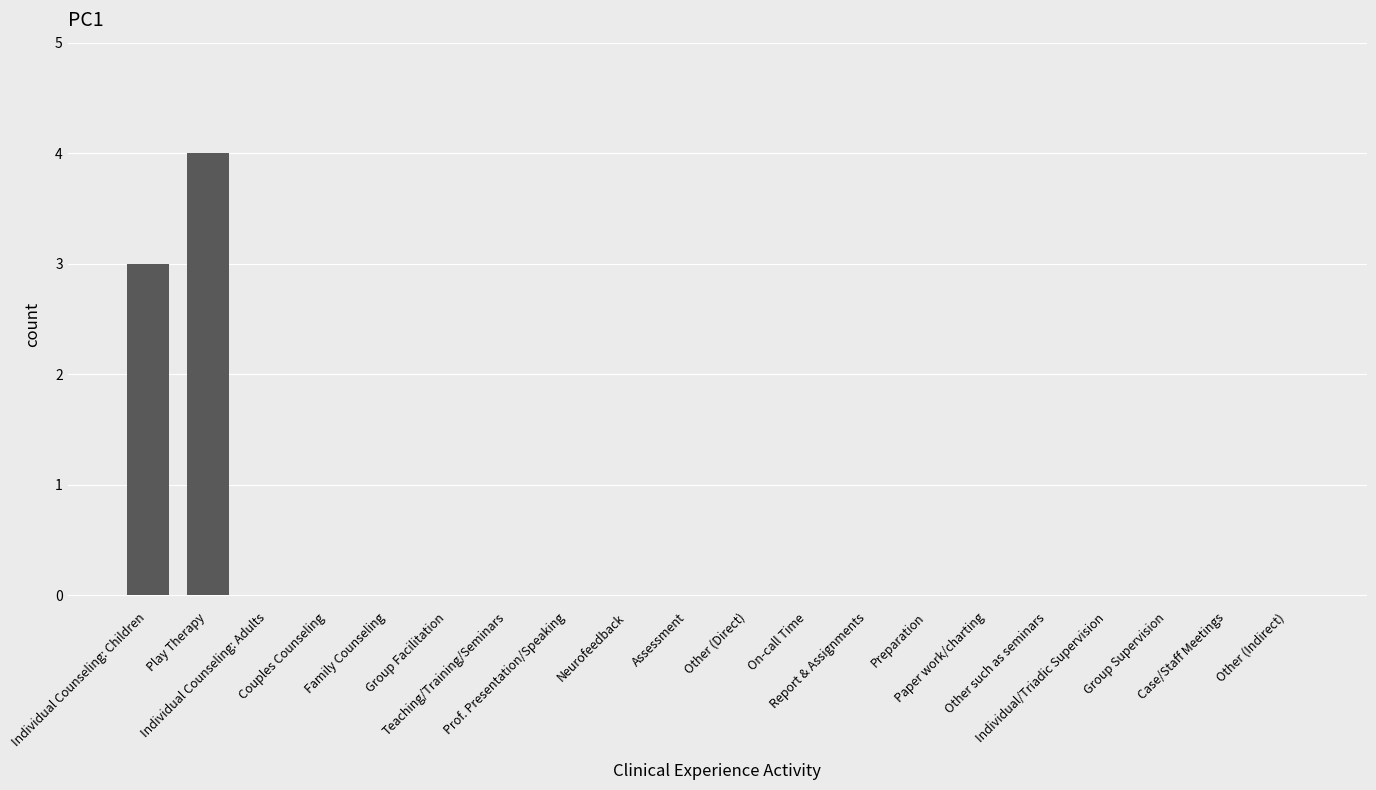

What is the greatest value displayed?

4